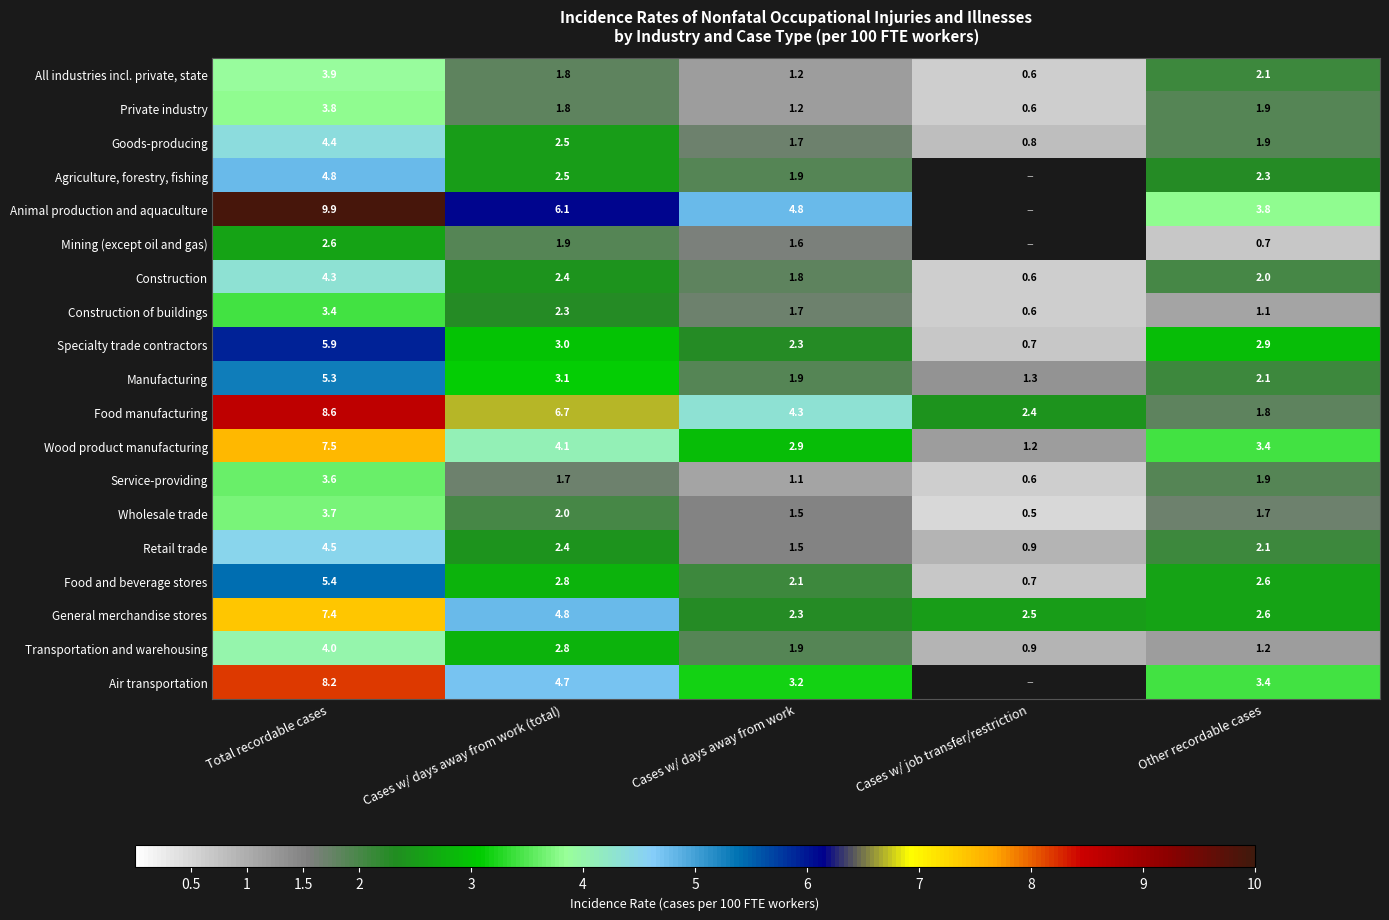

Count the number of categories in the chart.

5